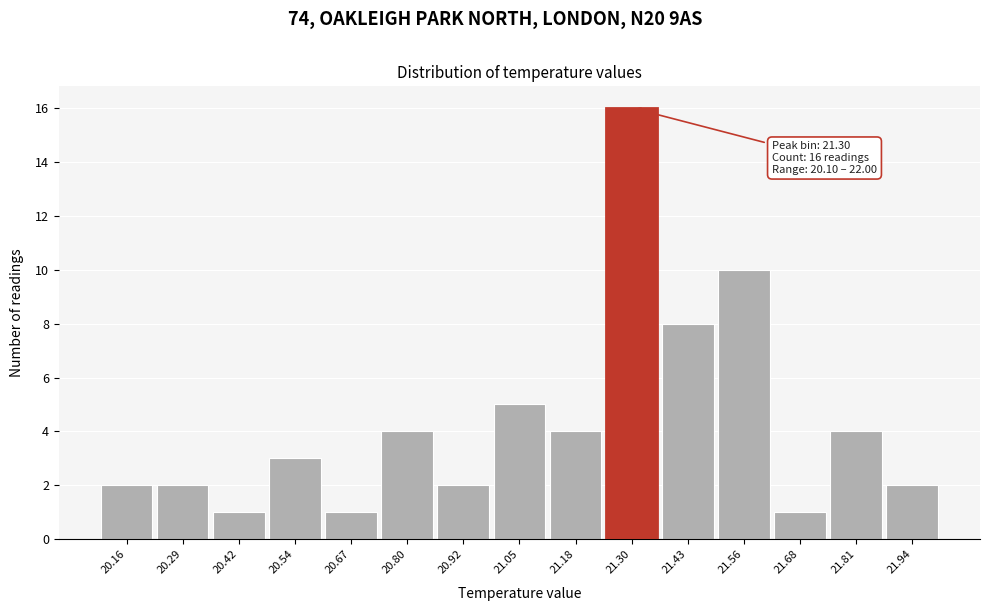

Which range on the x-axis has the tallest bar?

21.24 to 21.36